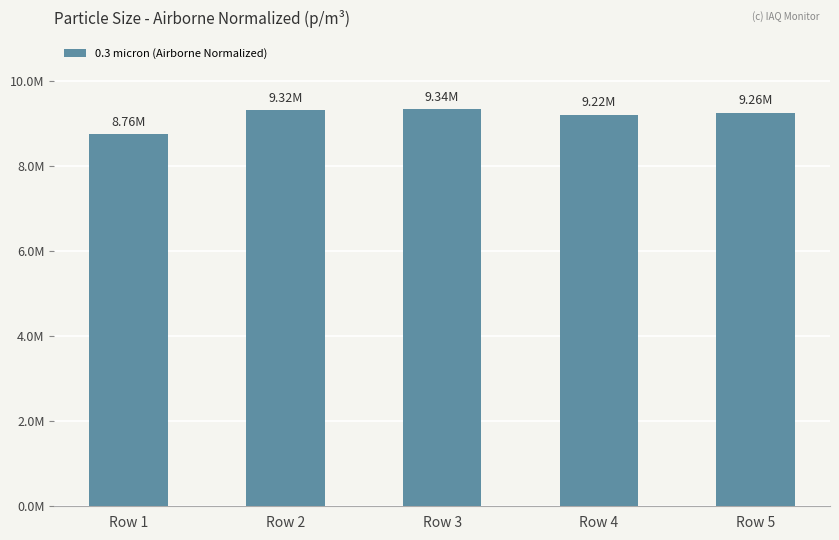

Does the chart contain any negative values?

No